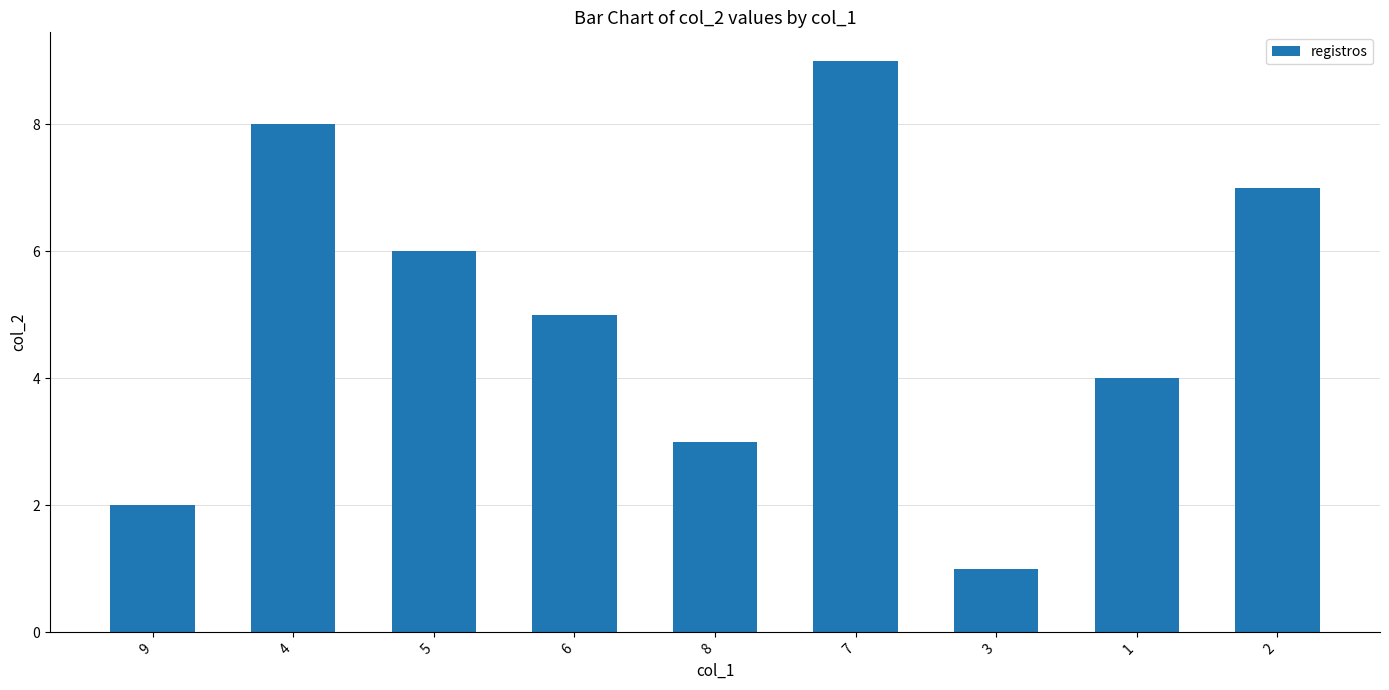

What is the value of the 5th bar from the left?

3